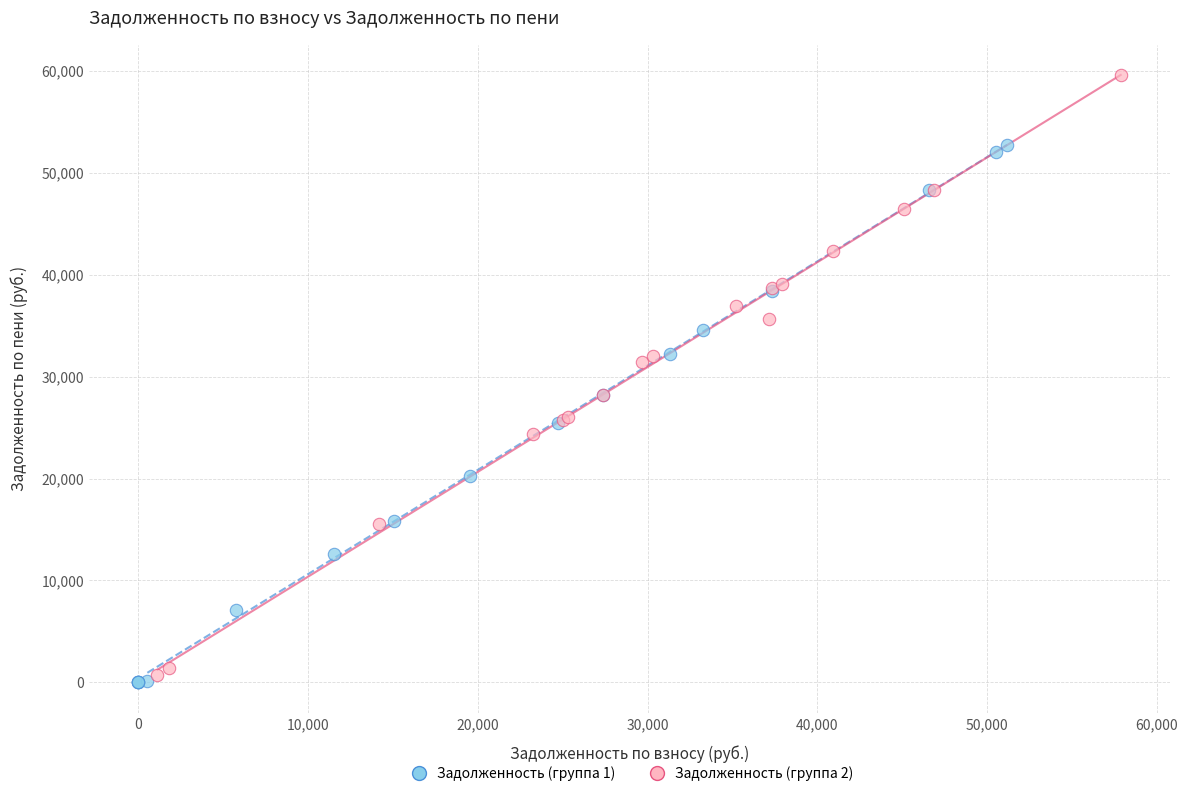

Which series contains the lowest Y value?

Задолженность (группа 1)